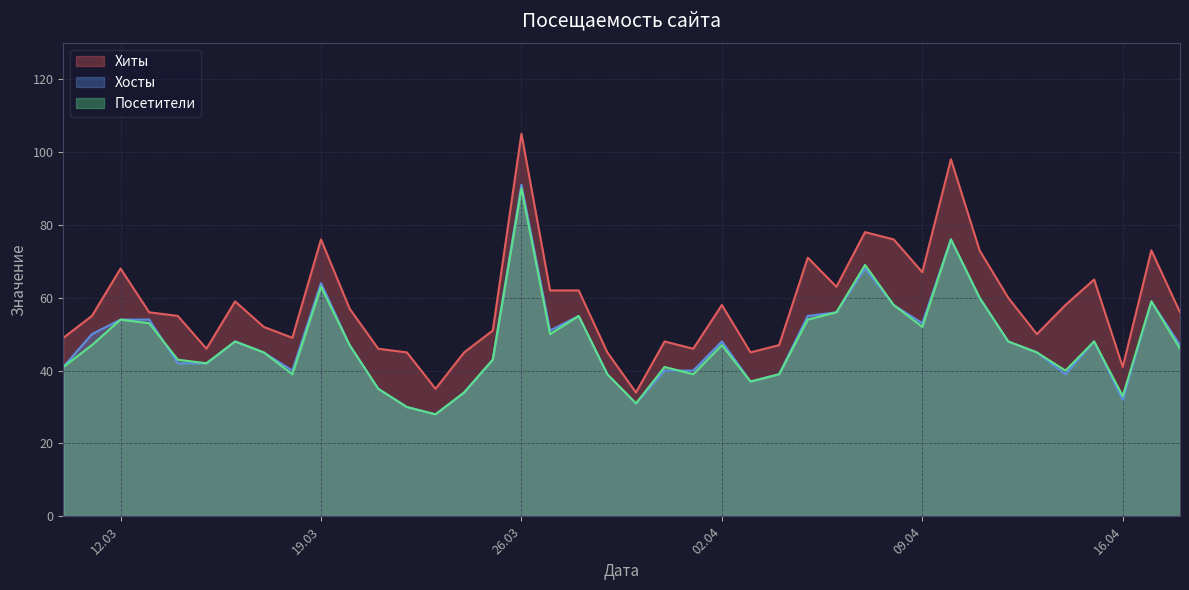

True or false: Хосты and Хиты cross at least once.

False